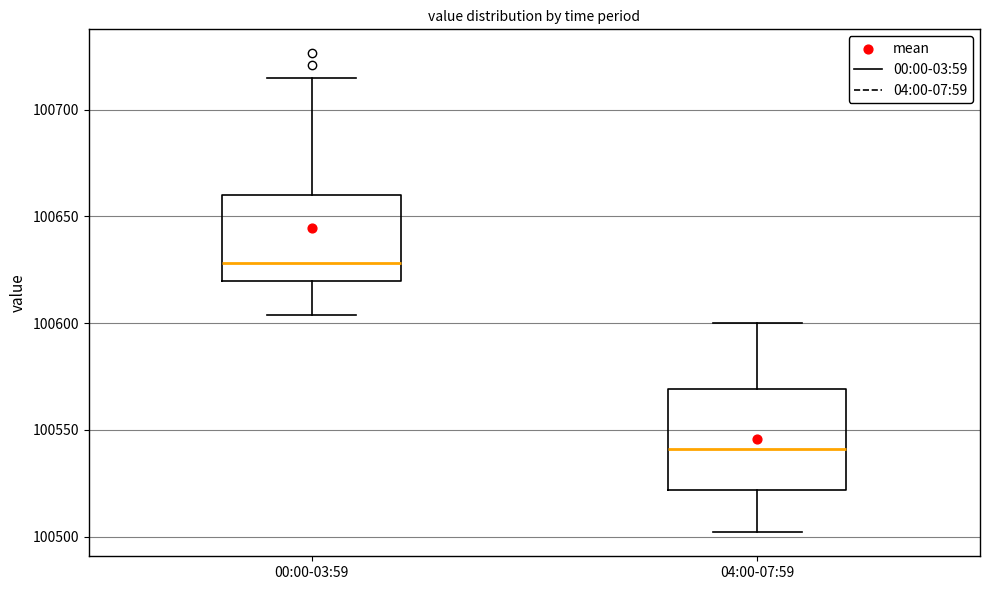

Reading left to right, read every box against the y-axis: the position of its median line, the range the box covers, and the ends of its whiskers. The values are not printed on the chart, so give them approximately, as read against the axis.

00:00-03:59: median 100630, box 100620 to 100660, whiskers 100605 to 100715
04:00-07:59: median 100540, box 100520 to 100570, whiskers 100500 to 100600